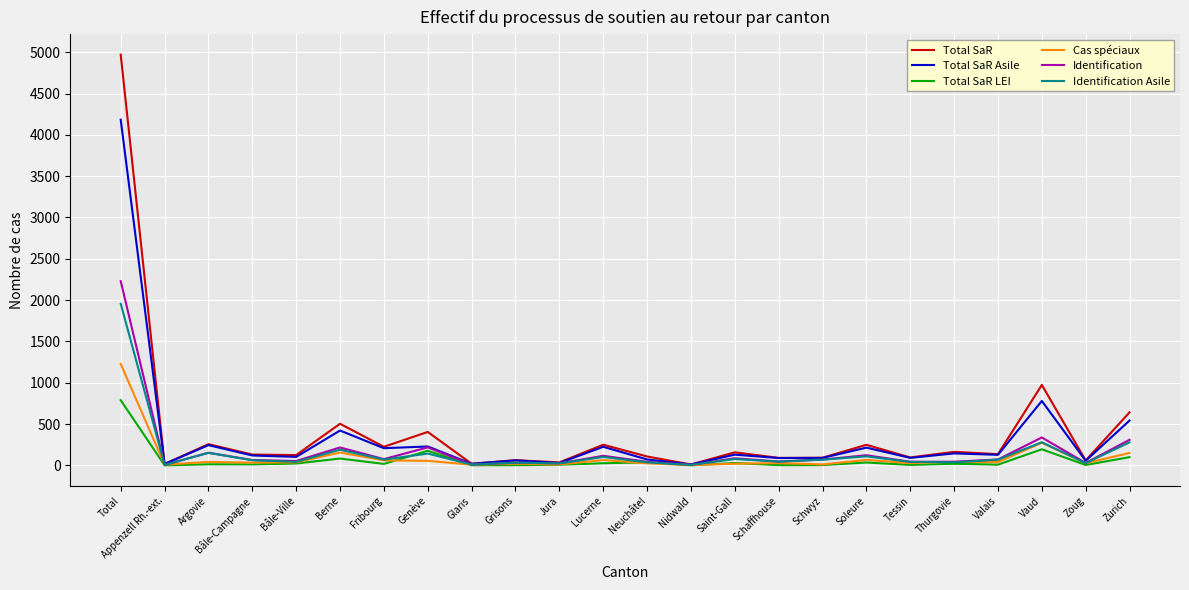

List the series in order of their peak value, highest first.

Total SaR, Total SaR Asile, Identification, Identification Asile, Cas spéciaux, Total SaR LEI